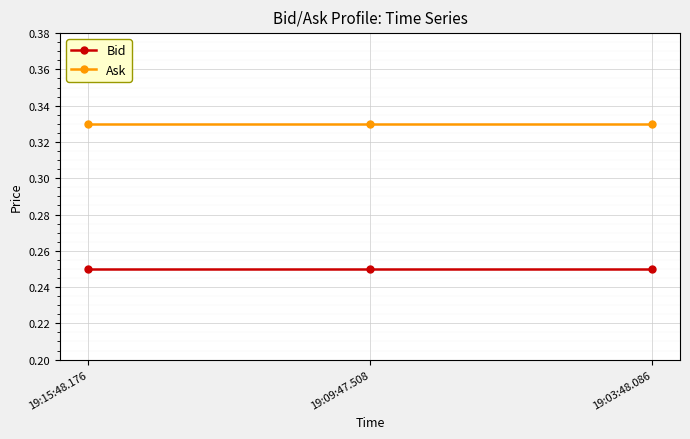

What are all the series names shown in the legend?

Bid, Ask